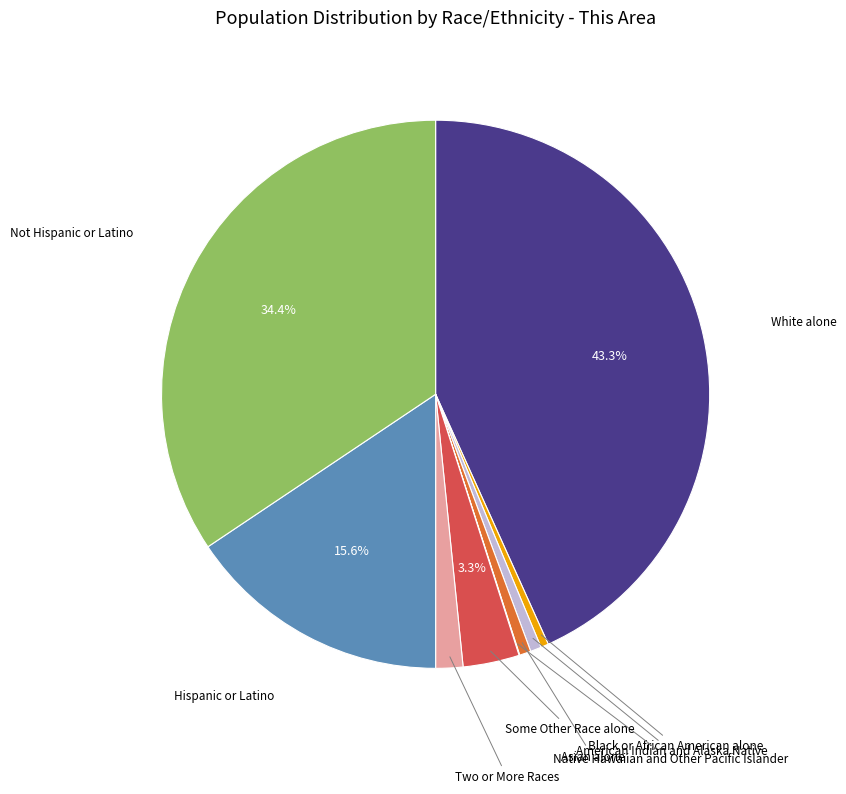

What percentage is the White alone slice, to the nearest percent?

43%